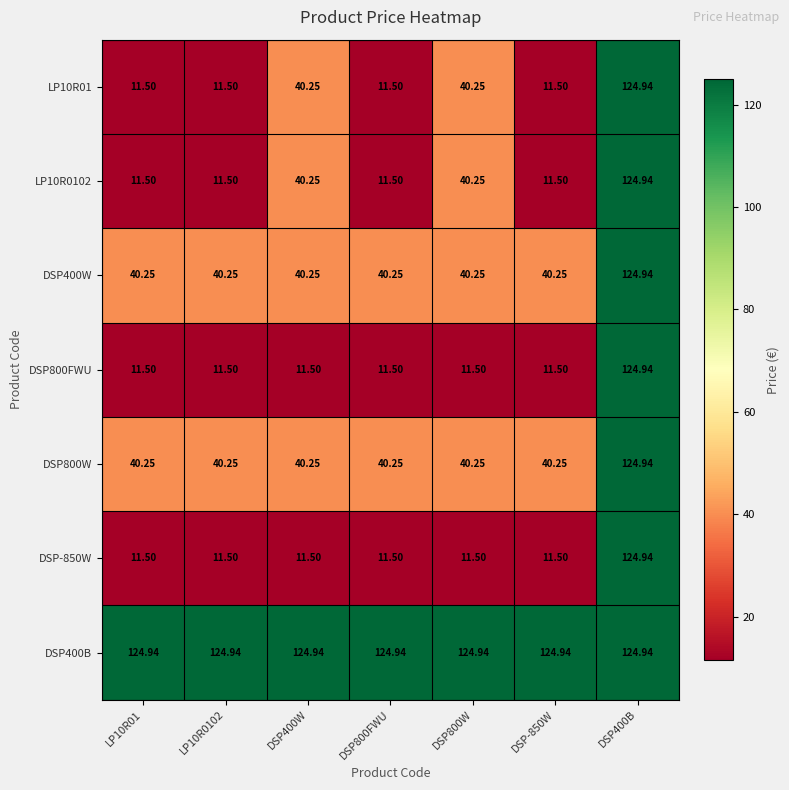

Count the number of categories in the chart.

7